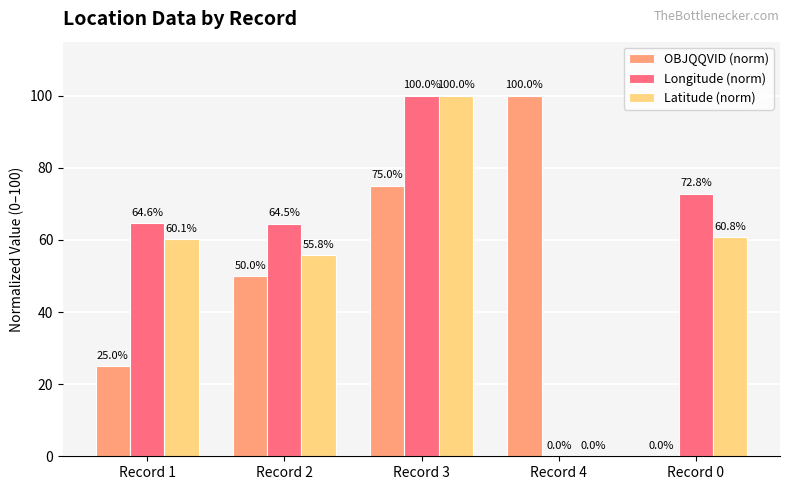

Are the bars grouped side by side (vs. stacked)?

Yes